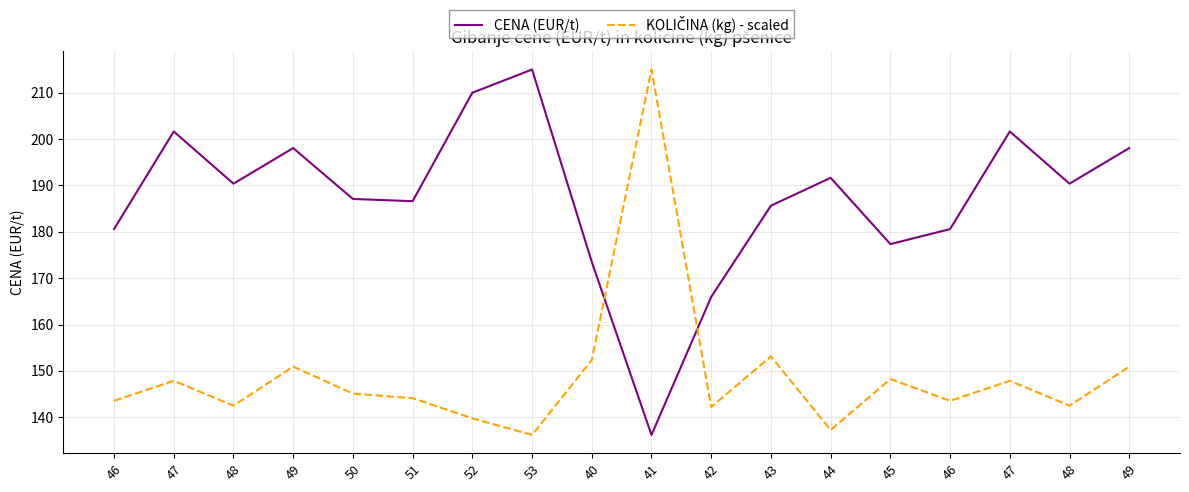

Rank the series by their average value, from highest to lowest.

CENA (EUR/t), KOLIČINA (kg) - scaled